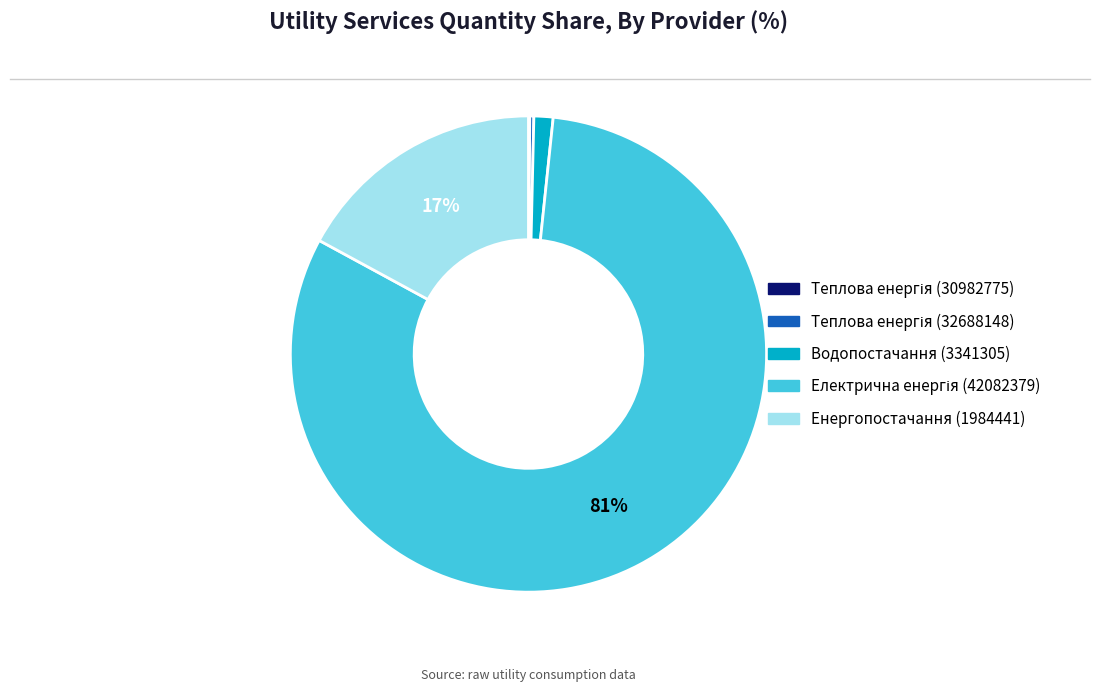

To the nearest percent, what is the average slice percentage?

20%